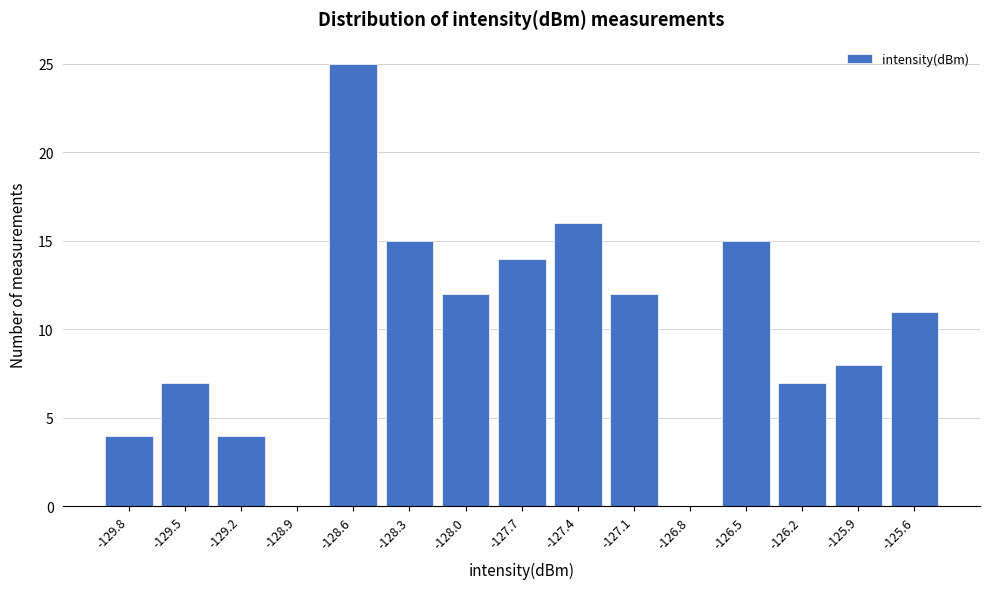

Reading left to right, transcribe all the data shown in this chart.

-129.8=4	-129.5=7	-129.2=4	-128.9=0	-128.6=25	-128.3=15	-128.0=12	-127.7=14	-127.4=16	-127.1=12	-126.8=0	-126.5=15	-126.2=7	-125.9=8	-125.6=11